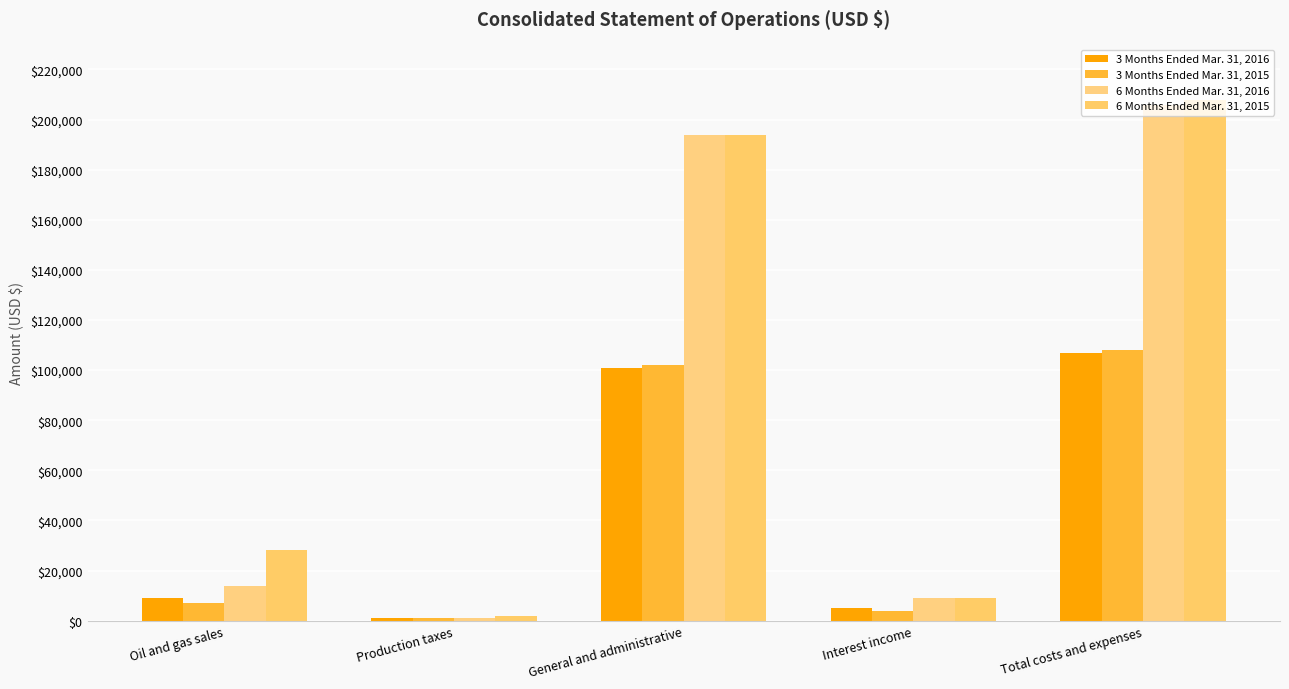

Does the chart contain stacked bars?

No